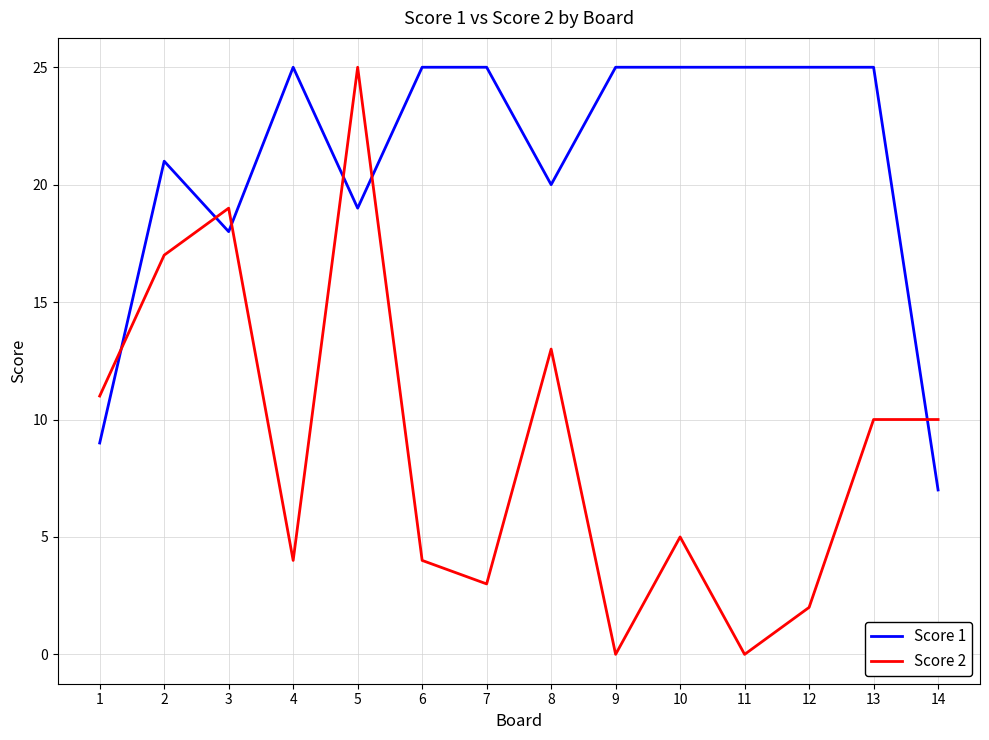

The value of Score 1 at 2 is 21. True or false?

True